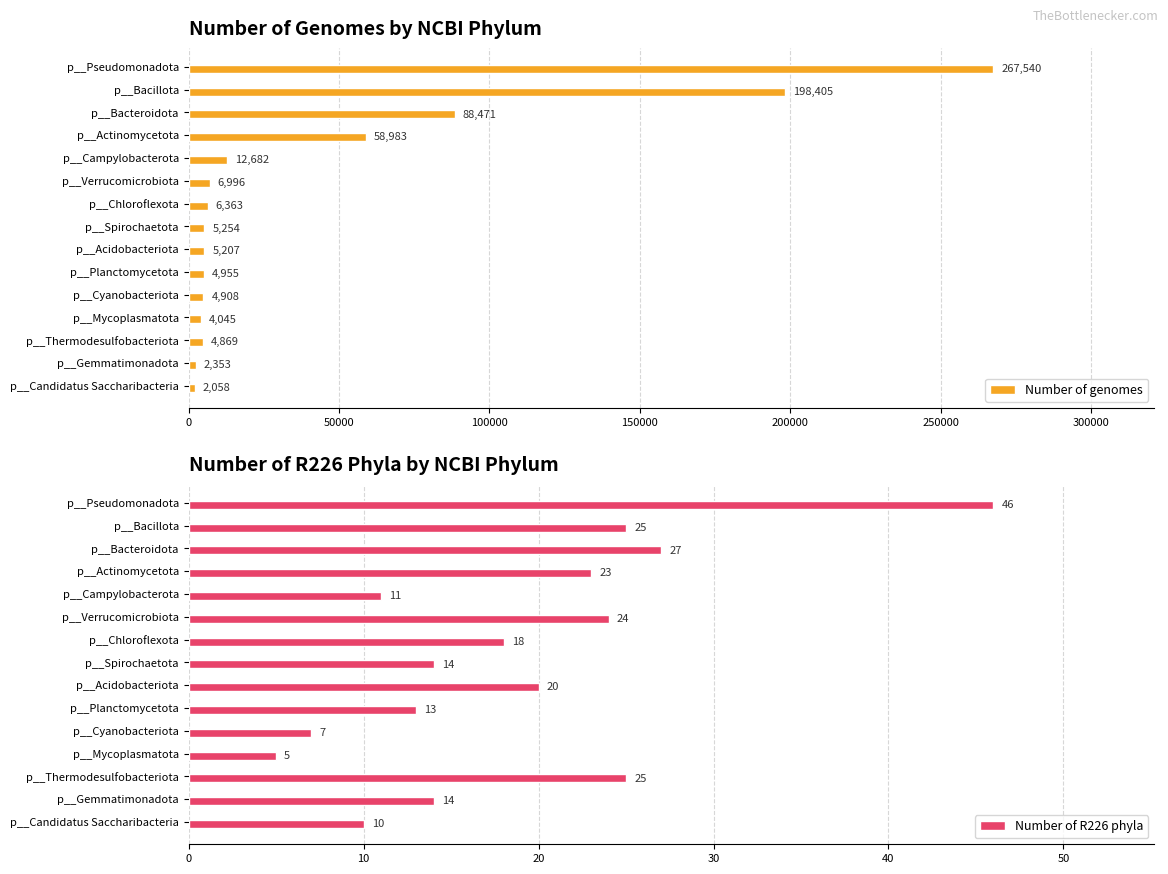

The Number of genomes series shows 5254 at p__Spirochaetota. True or false?

True